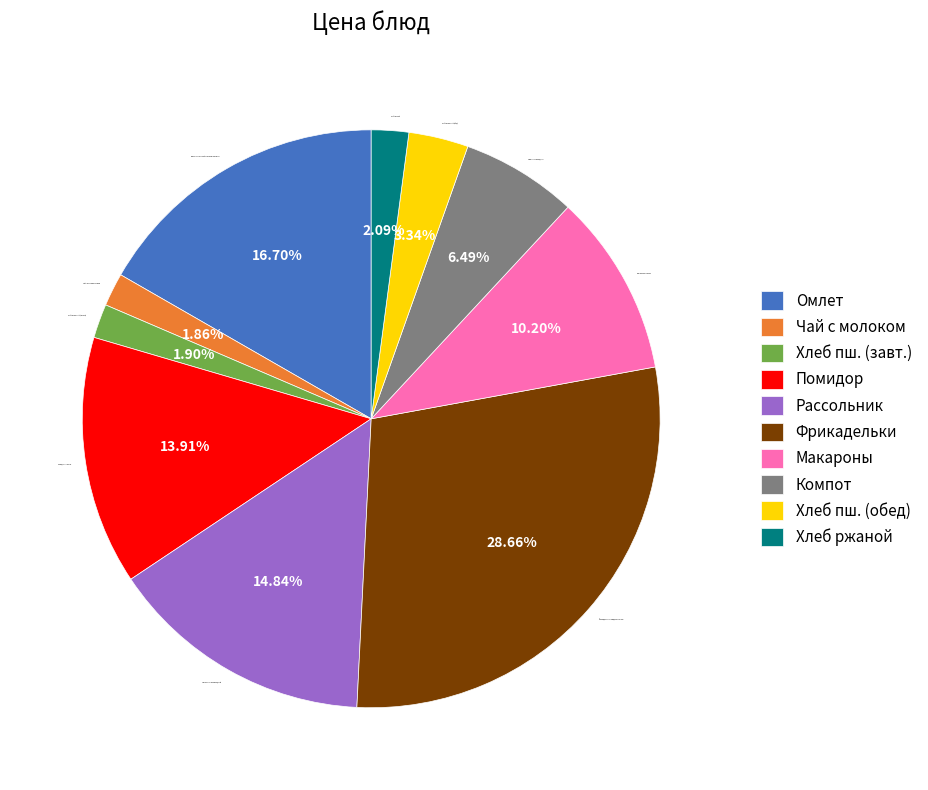

What is the largest slice in the pie chart?

Фрикадельки из говядины с соусом